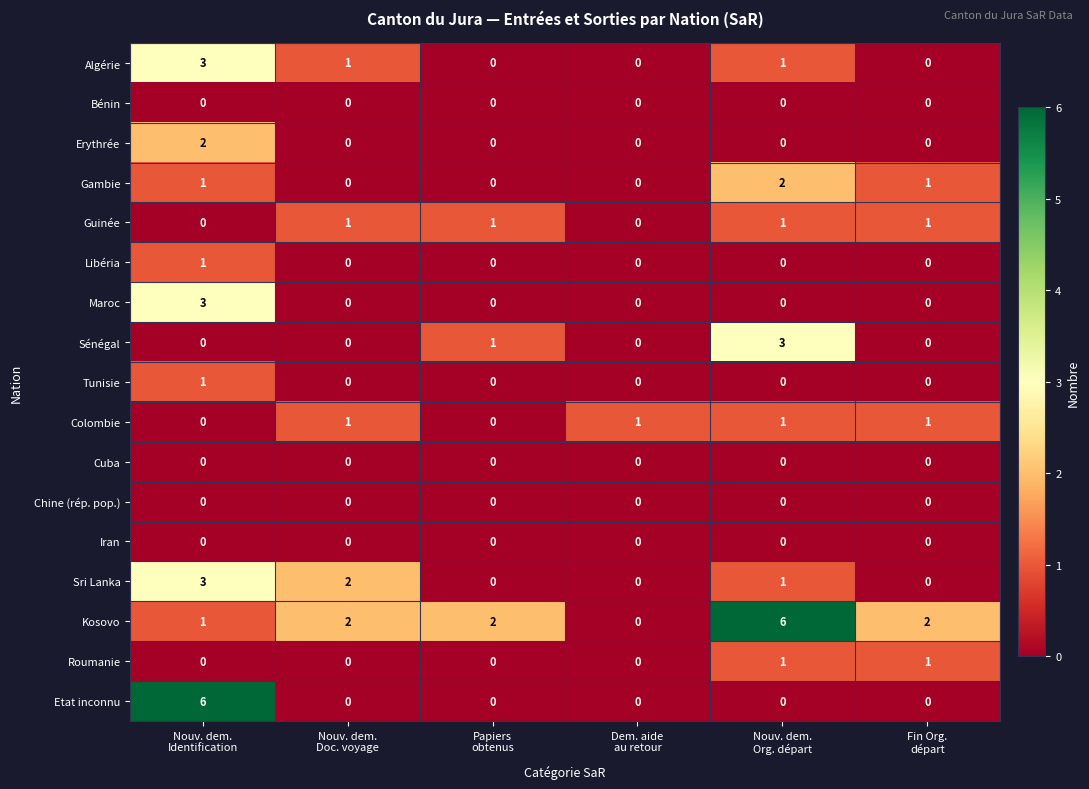

What is the sum of all Maroc values?

3